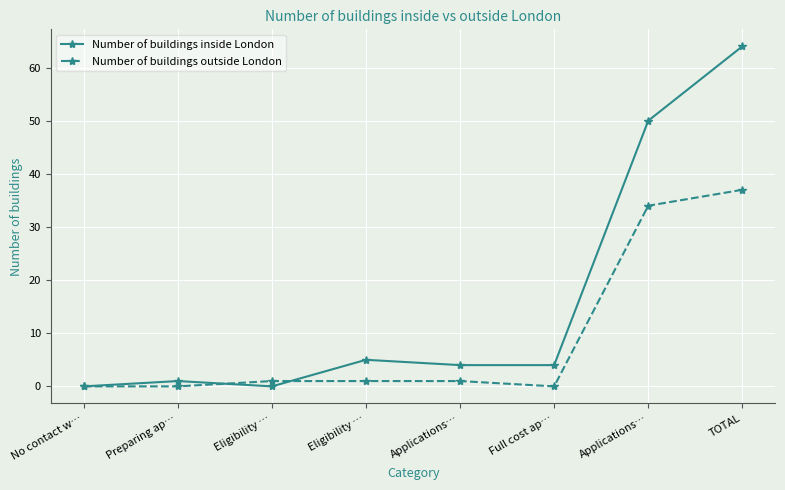

Where is Number of buildings outside London nearest to the value 18?

Applications…